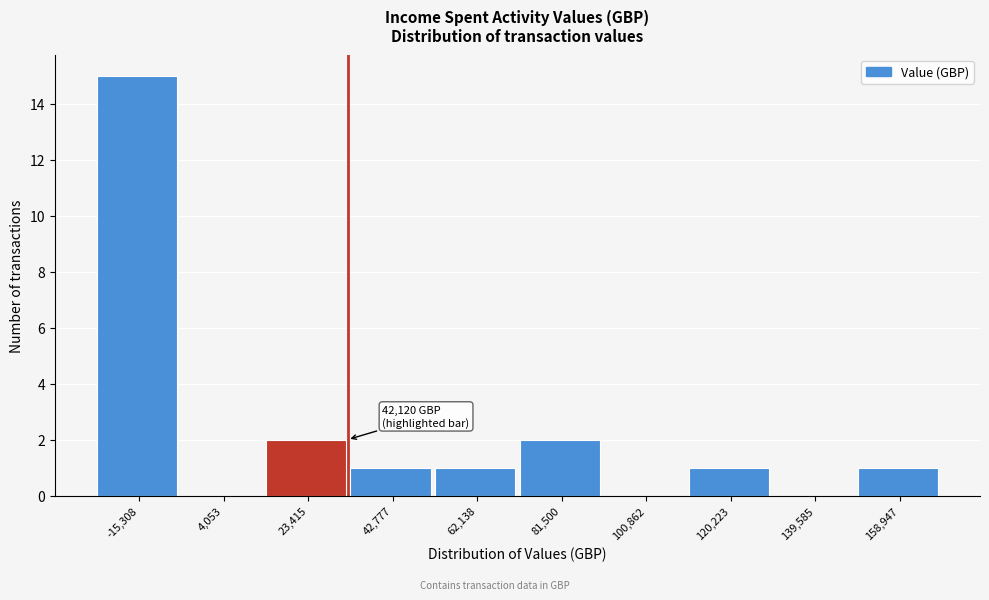

Reading right to left, transcribe all the data shown in this chart.

158,947=1	139,585=0	120,223=1	100,862=0	81,500=2	62,138=1	42,777=1	23,415=2	4,053=0	-15,308=15